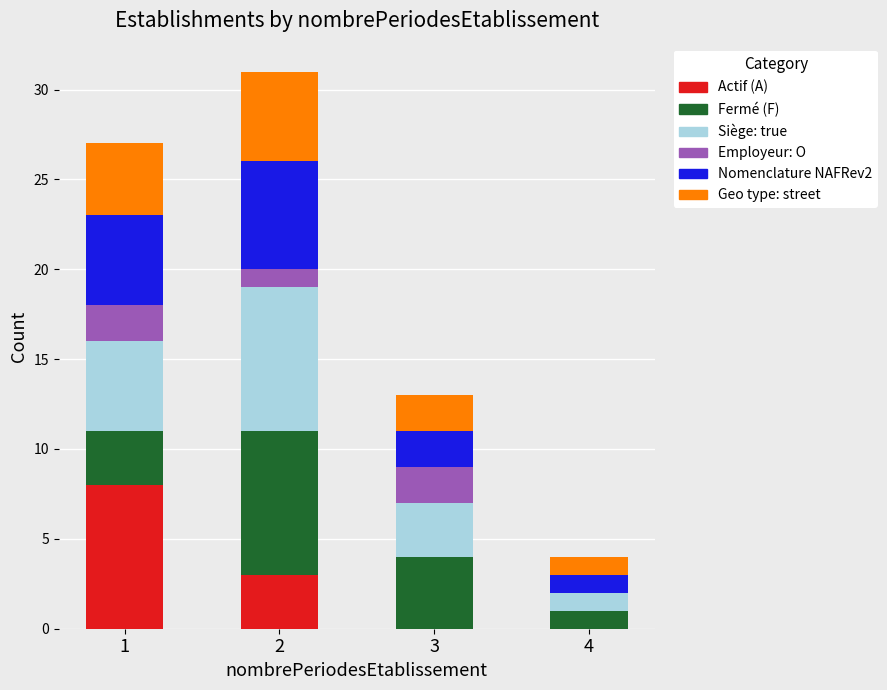

Are the bars grouped side by side (vs. stacked)?

No